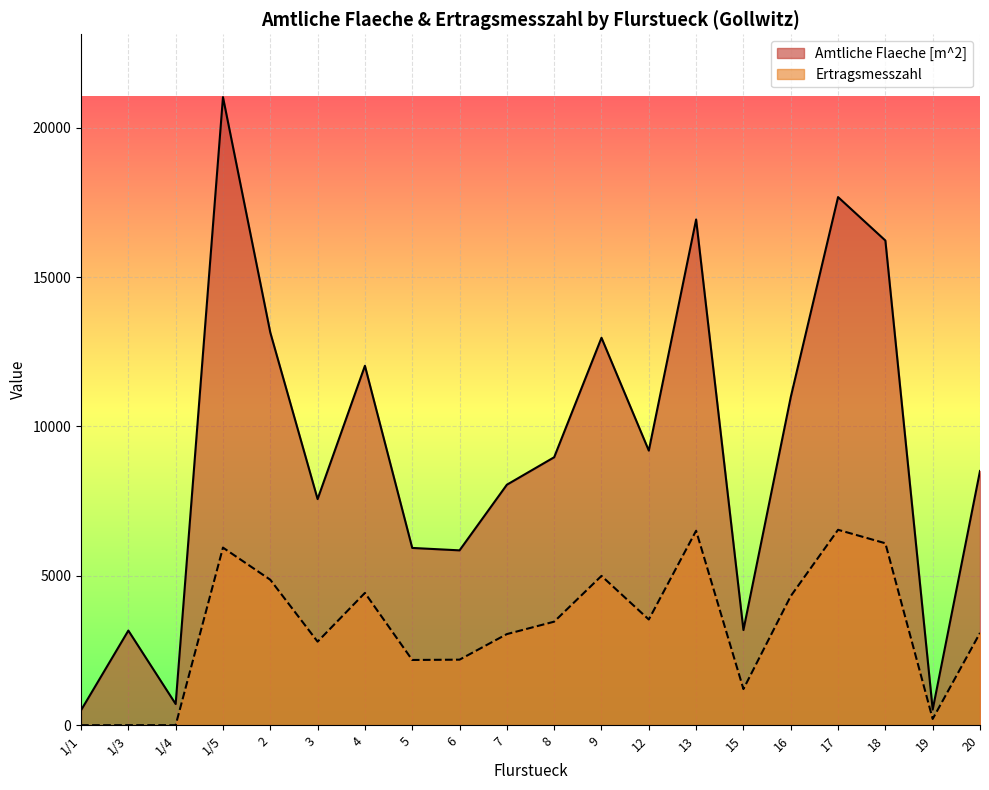

Reading right to left, list all the values displayed in this chart.

Amtliche Flaeche [m^2]: 20=8509	19=523	18=16223	17=17677	16=10982	15=3186	13=16927	12=9191	9=12968	8=8969	7=8049	6=5852	5=5933	4=12030	3=7568	2=13144	1/5=21024	1/4=709	1/3=3167	1/1=500
Ertragsmesszahl: 20=3088	19=209	18=6089	17=6540	16=4321	15=1209	13=6509	12=3537	9=4997	8=3465	7=3049	6=2193	5=2183	4=4428	3=2796	2=4868	1/5=5944	1/4=0	1/3=0	1/1=0